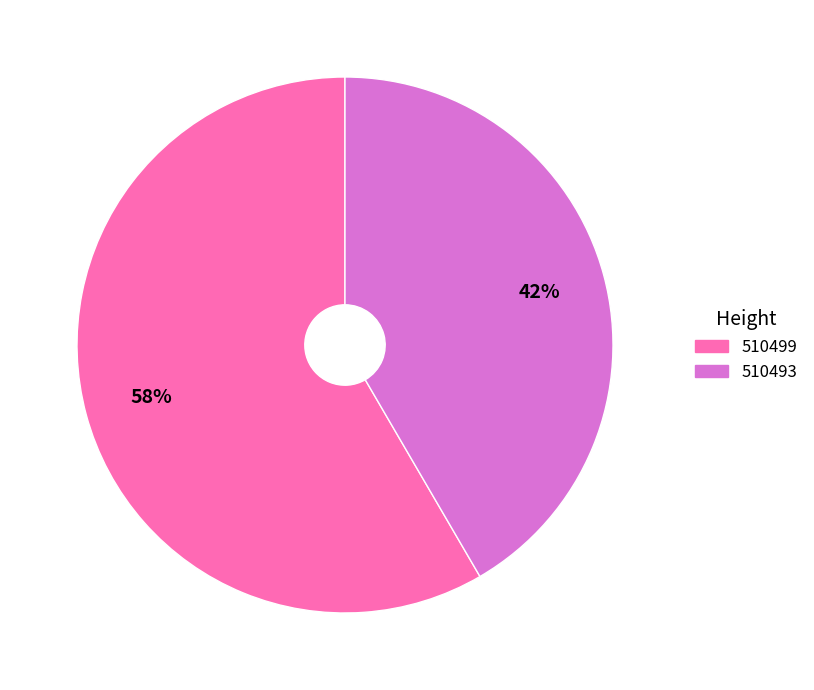

Count the number of slices in the pie.

2